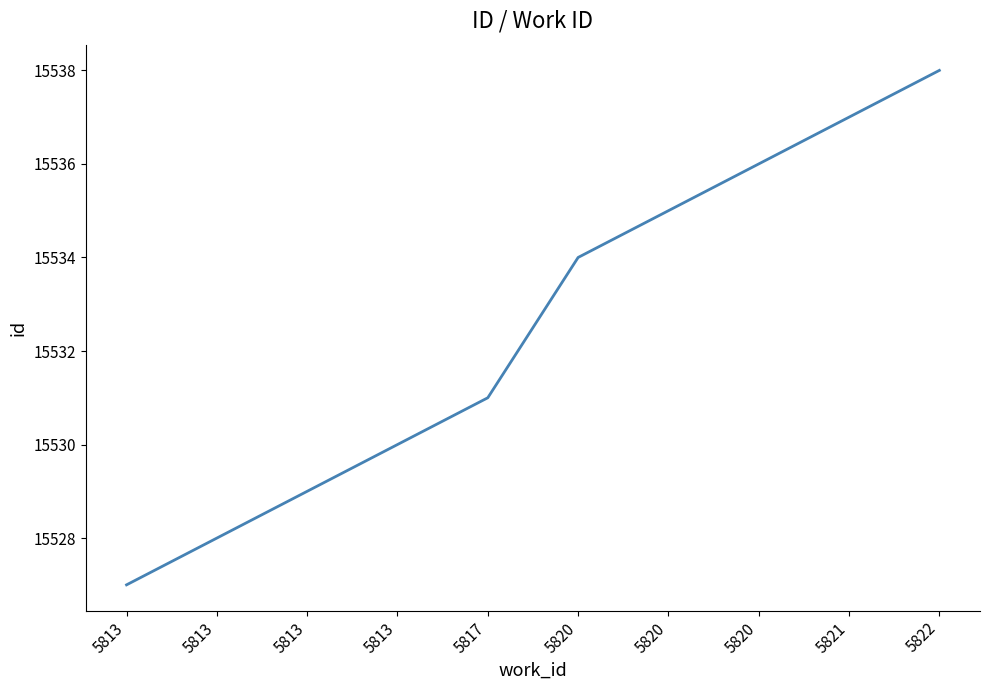

What is the maximum value shown in the chart?

15538